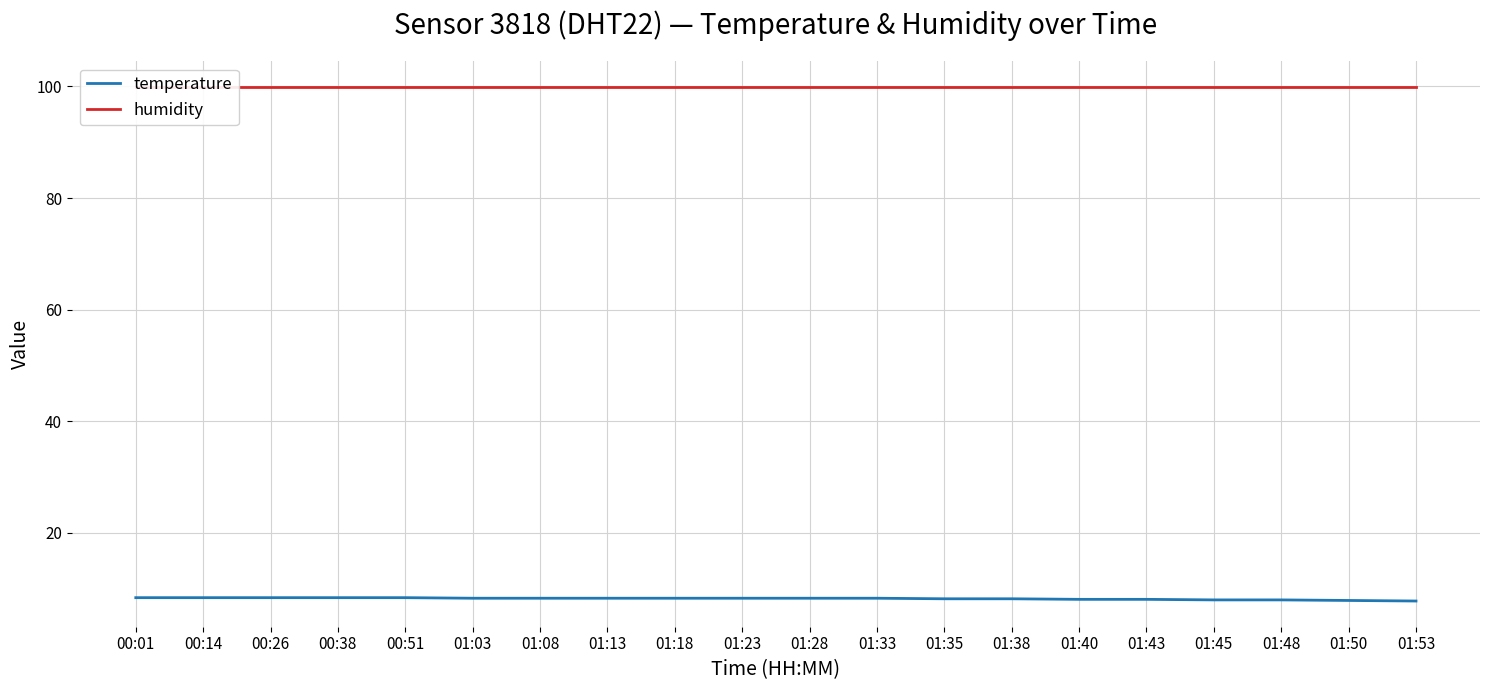

List the series in order of their overall mean, lowest first.

temperature, humidity